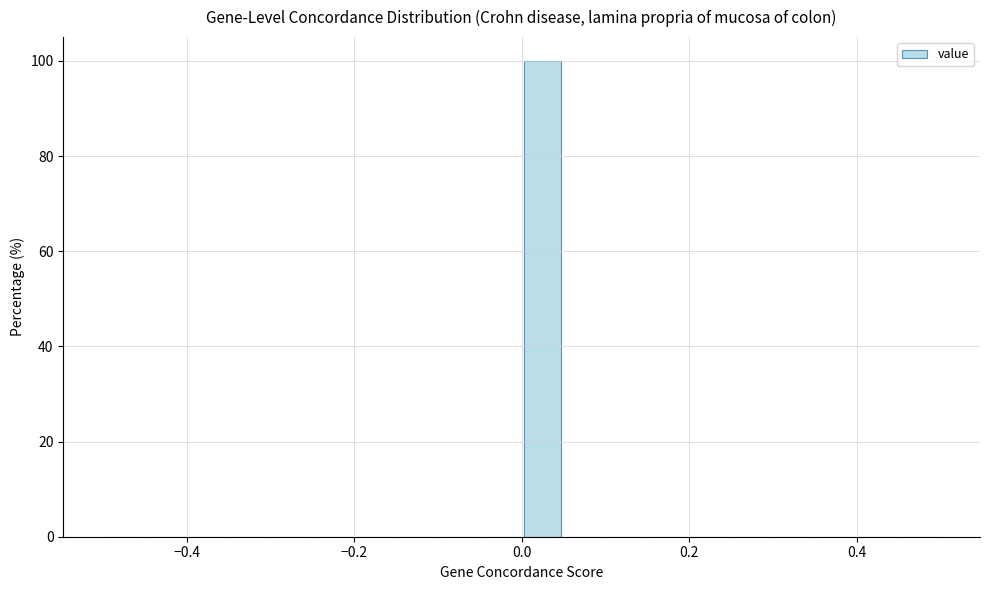

Around what value on the x-axis is the tallest bar? Give the approximate position of its centre, as read against the axis.

0.02